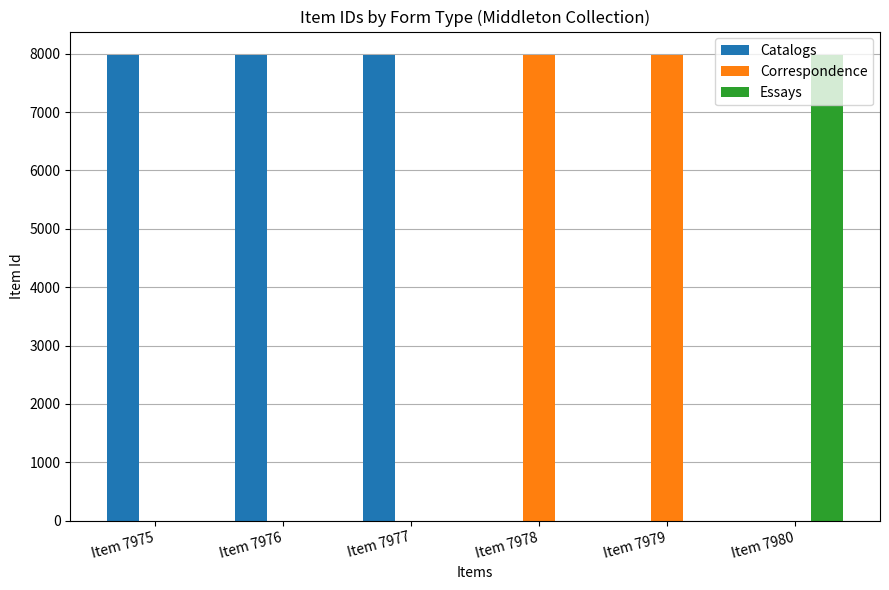

True or false: Essays has a value of 0 at Item 7975.

True